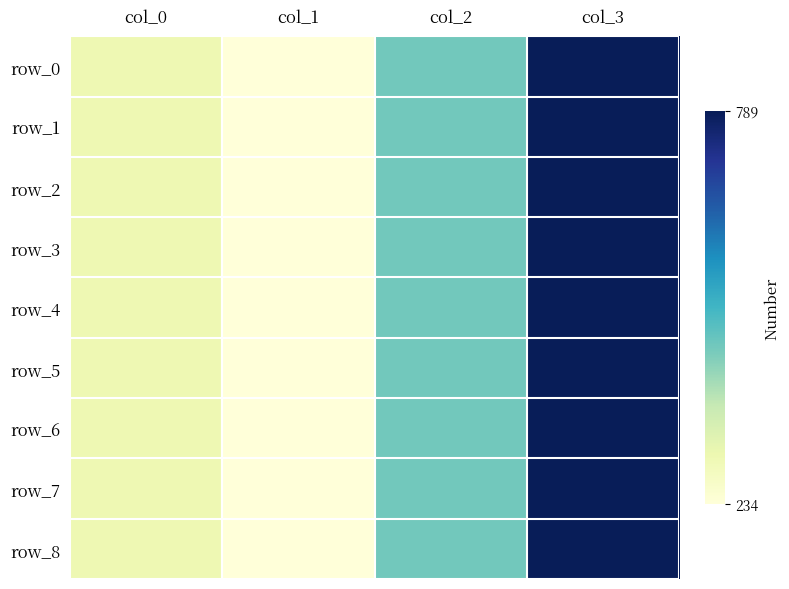

Reading left to right, what are all the values shown in this chart?

row_0: 300	234	456	789
row_1: 300	234	456	789
row_2: 300	234	456	789
row_3: 300	234	456	789
row_4: 300	234	456	789
row_5: 300	234	456	789
row_6: 300	234	456	789
row_7: 300	234	456	789
row_8: 300	234	456	789